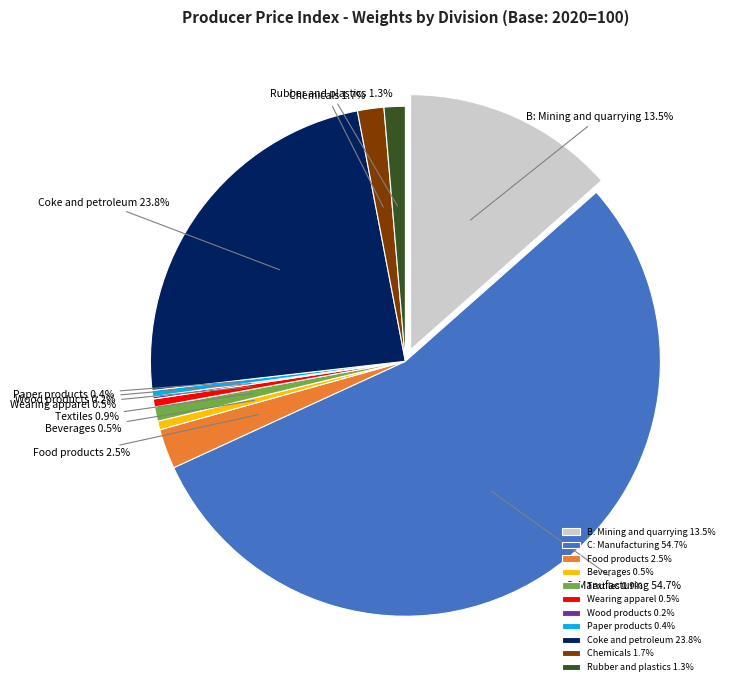

How many segments does this pie chart have?

11